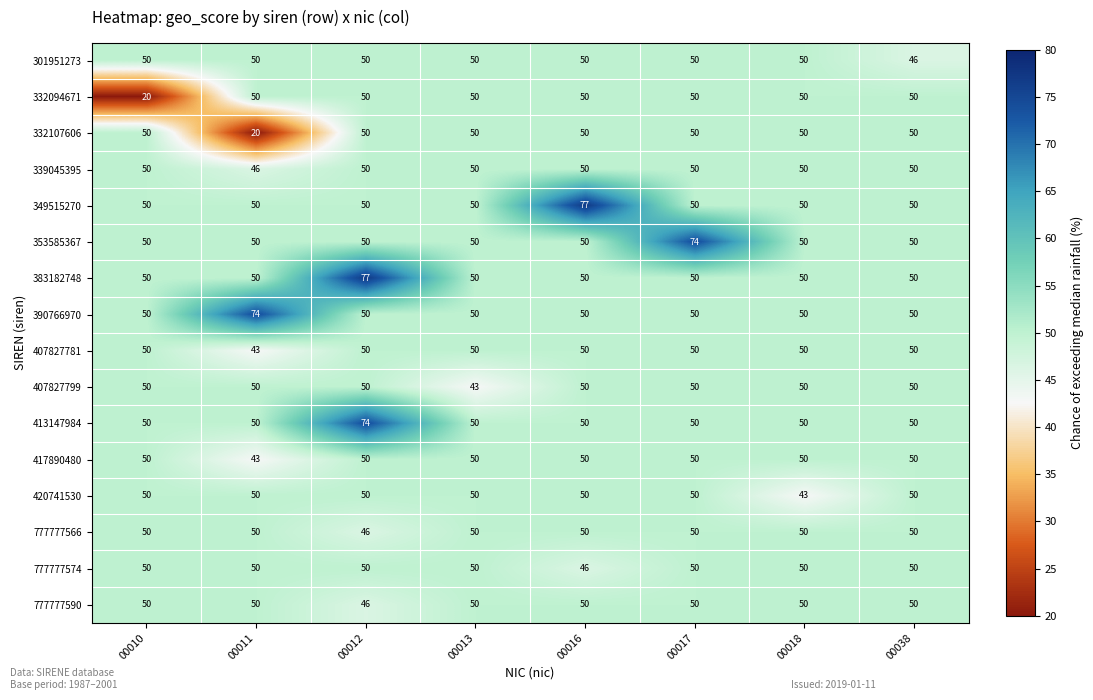

True or false: 349515270 has a value of 68 at 00011.

False